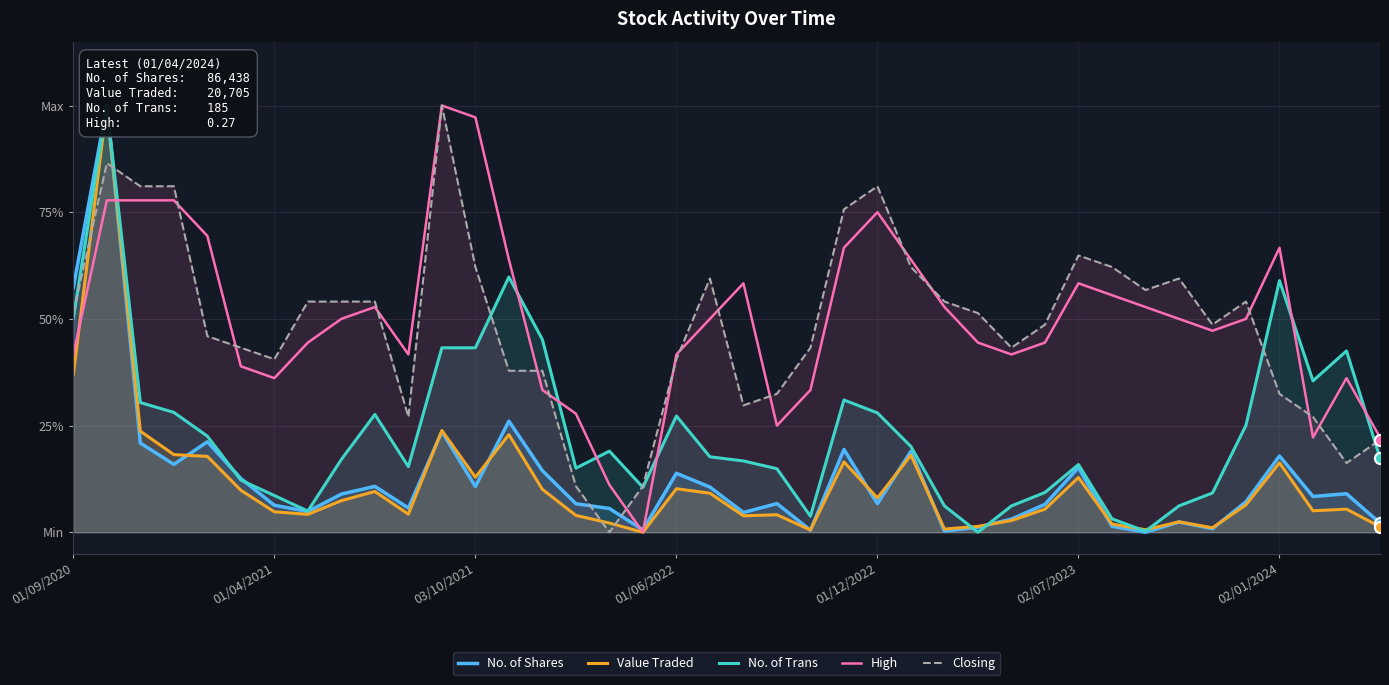

At how many categories does at least one series exceed 0?

40